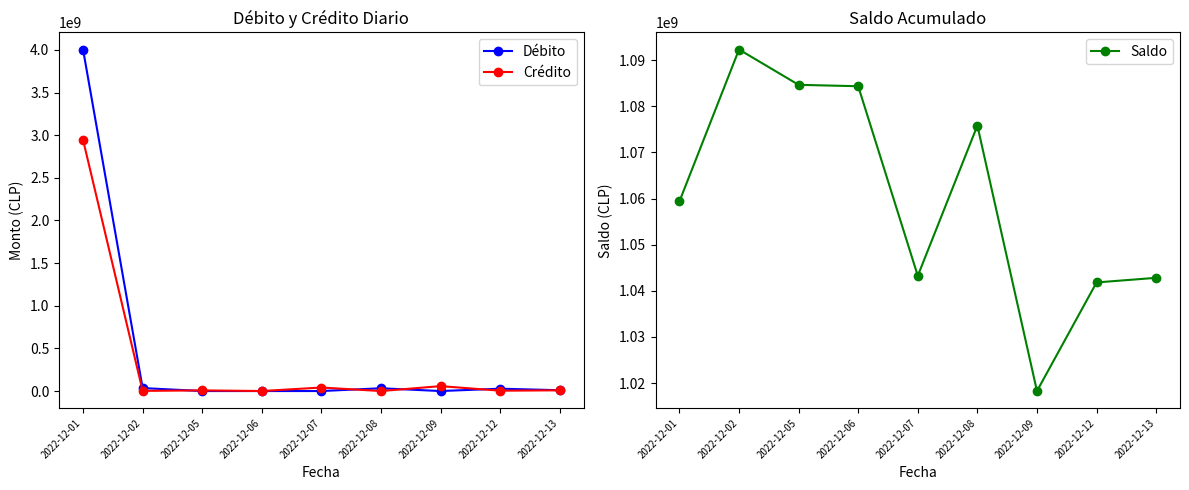

Reading left to right, list all the values displayed in this chart.

Débito: 2022-12-01=4004322887.5	2022-12-02=34837961.4	2022-12-05=0.0	2022-12-06=0.0	2022-12-07=54280.0	2022-12-08=32589902.6	2022-12-09=0.0	2022-12-12=27627166.1	2022-12-13=9592648.5
Crédito: 2022-12-01=2944934980.1	2022-12-02=1886614.6	2022-12-05=7661989.8	2022-12-06=303272.5	2022-12-07=41217814.3	2022-12-08=0.0	2022-12-09=57583629.0	2022-12-12=4071082.7	2022-12-13=8588709.4
Saldo: 2022-12-01=1059387907.5	2022-12-02=1092339255.3	2022-12-05=1084677265.5	2022-12-06=1084373993.0	2022-12-07=1043250458.7	2022-12-08=1075840362.2	2022-12-09=1018256733.1	2022-12-12=1041812816.5	2022-12-13=1042816755.7